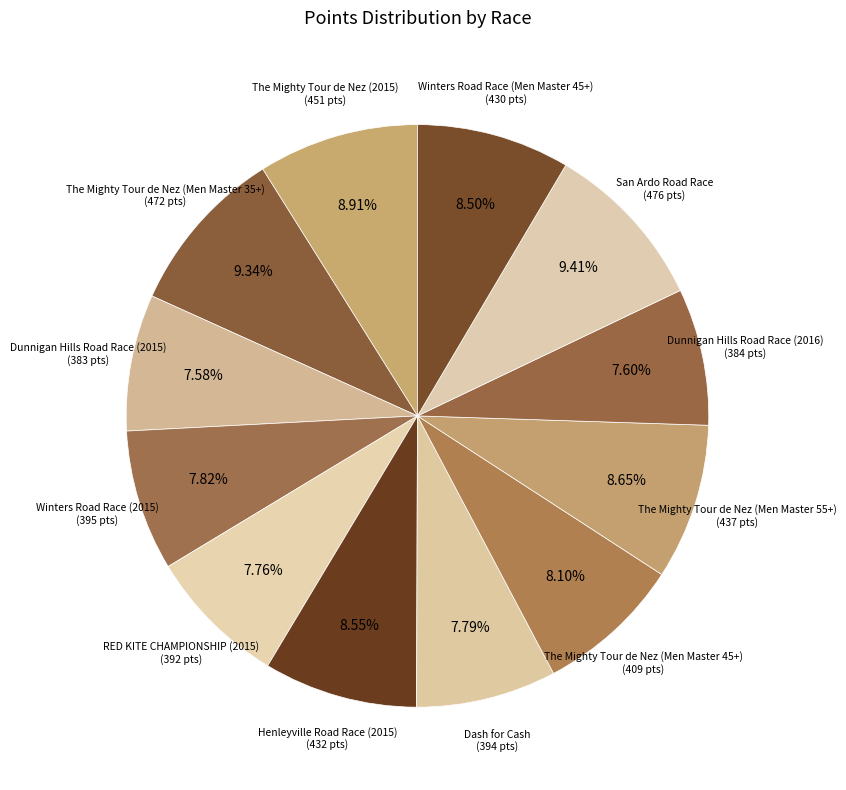

Count the number of slices in the pie.

12